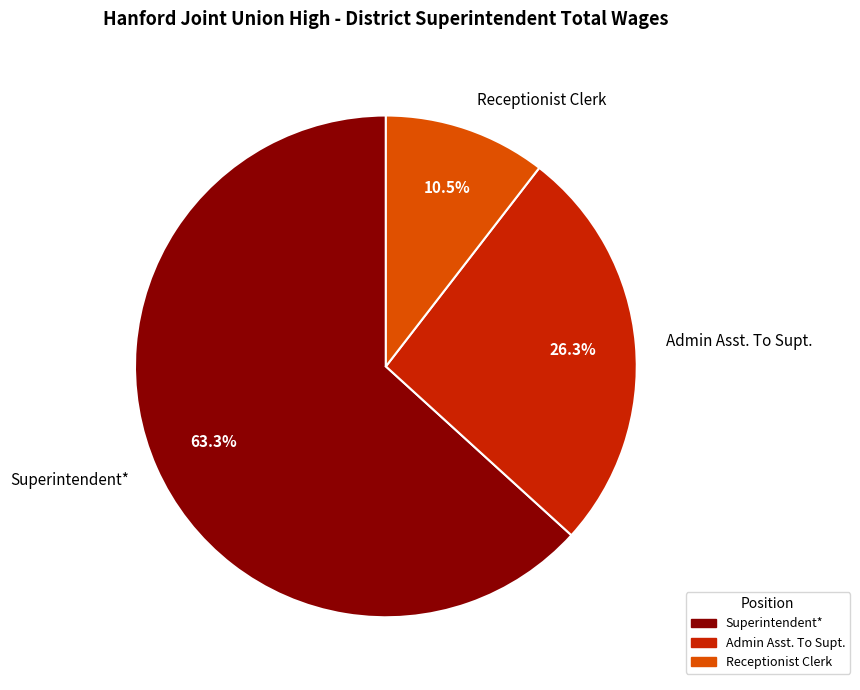

What is the ratio of the value at Superintendent* to the value at Receptionist Clerk?

6.0